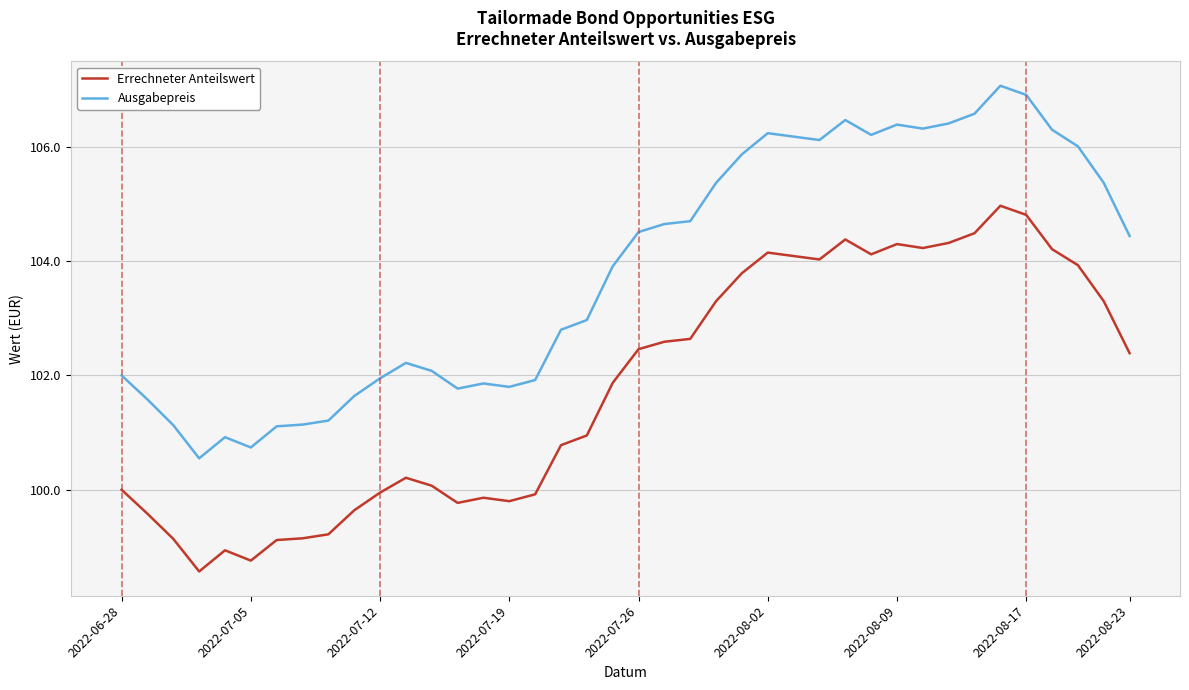

What is the maximum value for Ausgabepreis?

107.1